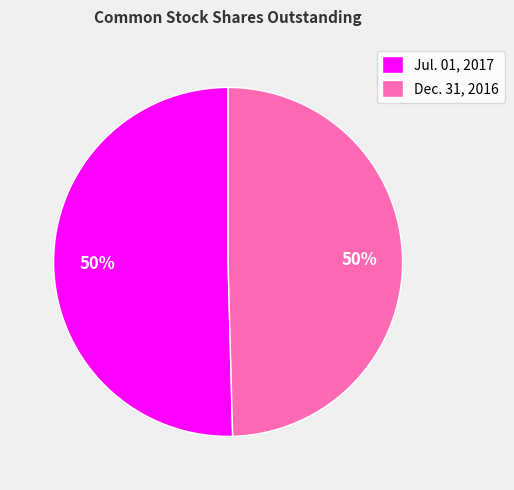

To the nearest percent, what is the average slice percentage?

50%